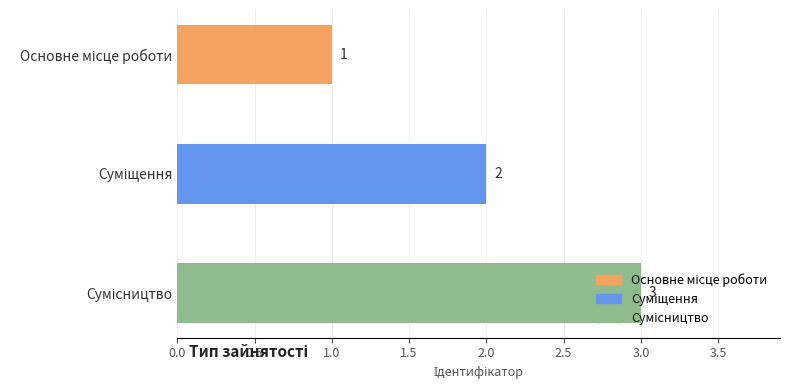

How many values are between 1 and 3?

3